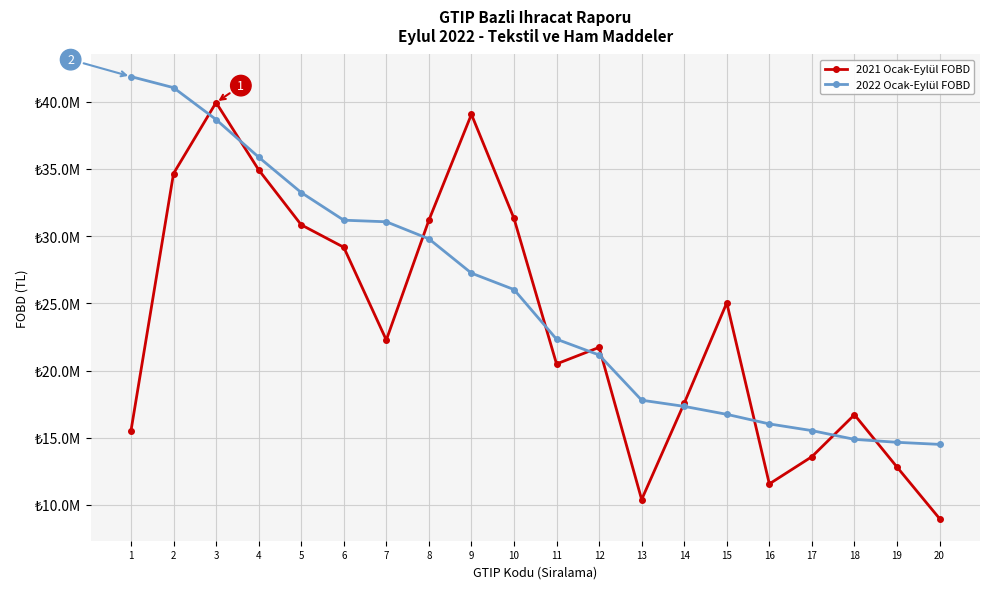

List the series in order of their overall mean, highest first.

2022 Ocak-Eylül FOBD, 2021 Ocak-Eylül FOBD